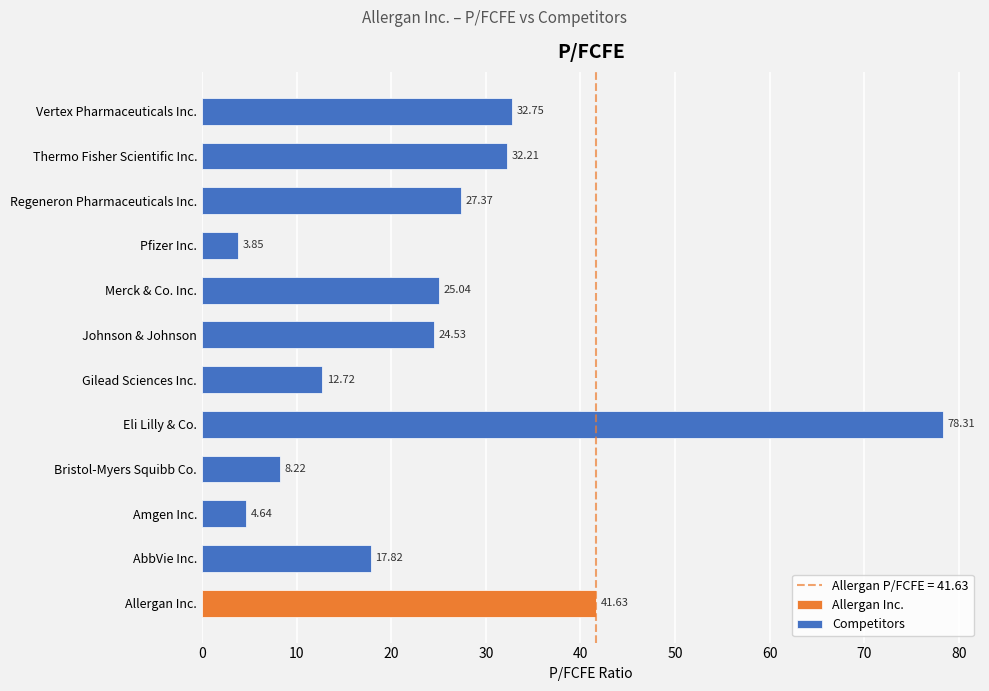

At which label does Competitors reach its minimum?

Pfizer Inc.